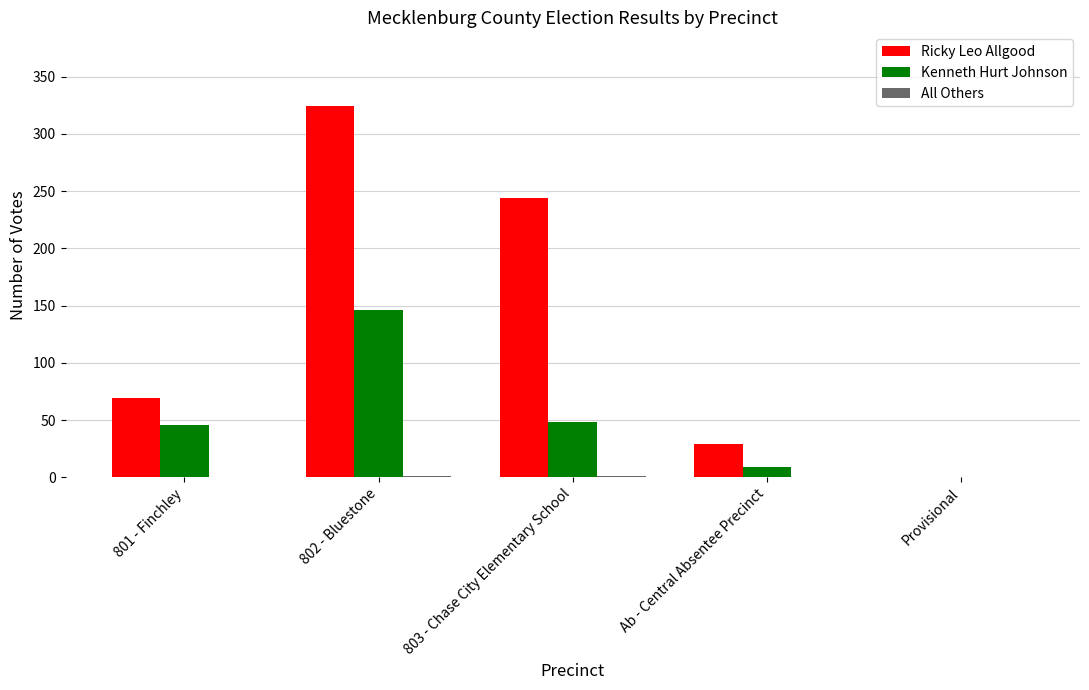

Between 803 - Chase City Elementary School and Provisional, which series saw the biggest shift?

Ricky Leo Allgood